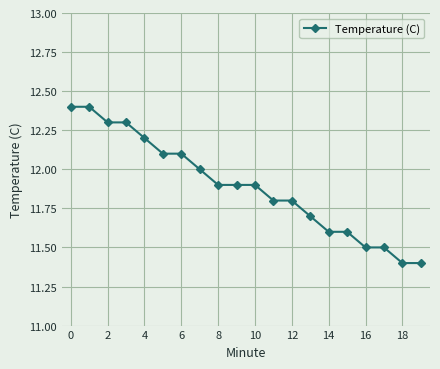

What is the average value?

11.9